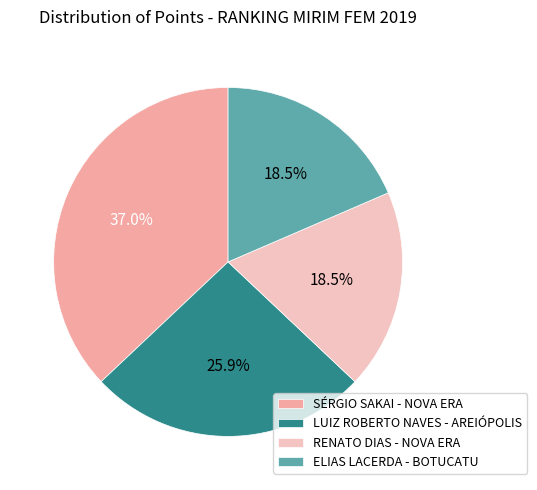

Which slice is the largest?

SÉRGIO SAKAI - NOVA ERA